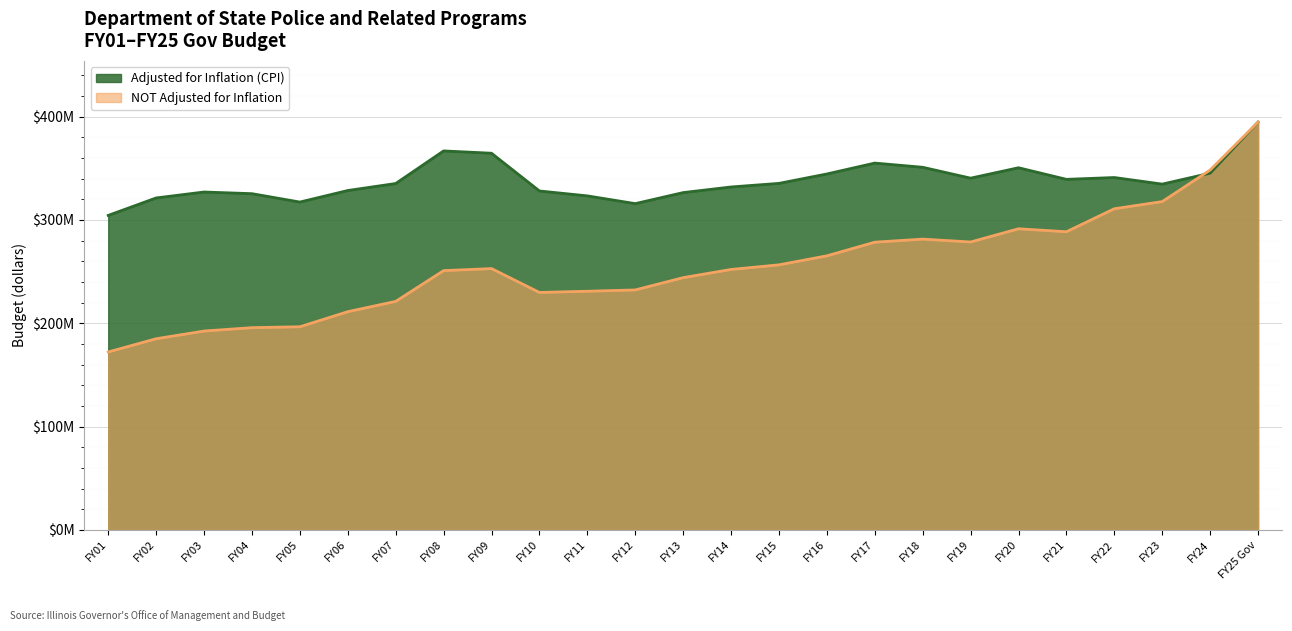

What is the sum of all Adjusted for Inflation (CPI) values?

8446962632